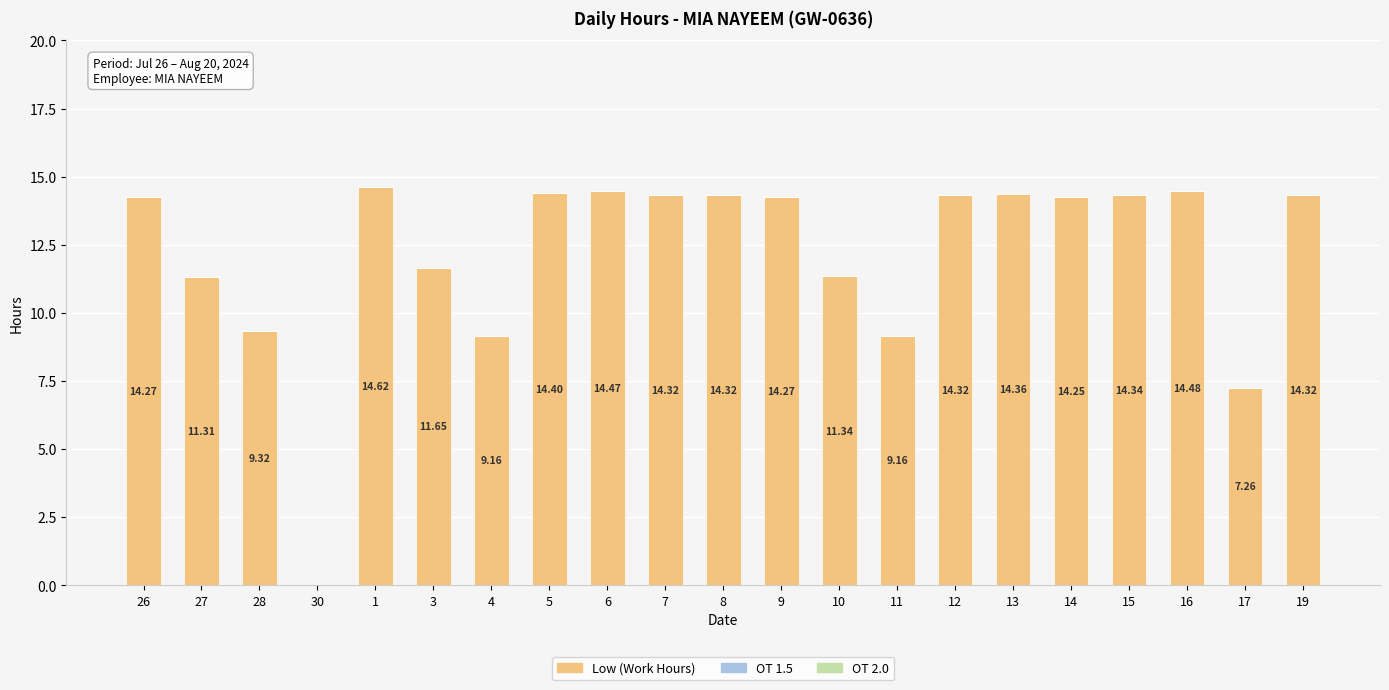

Approximately how many times larger is the value at 6 compared to 15?

1.0